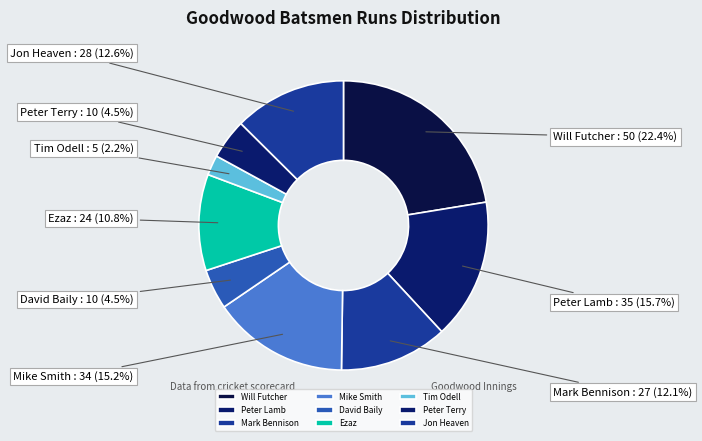

True or false: Will Futcher accounts for 22% of the total.

True